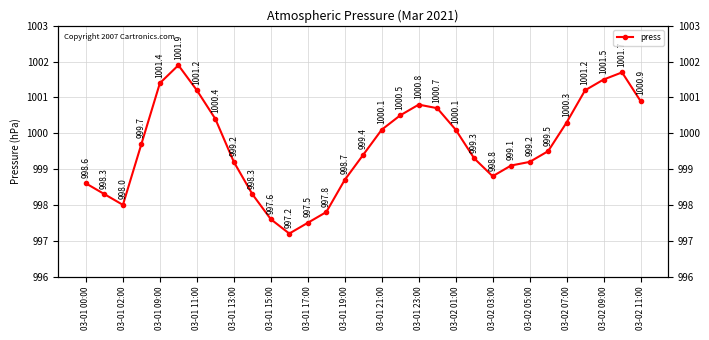

At which label is the value closest to 999?

23